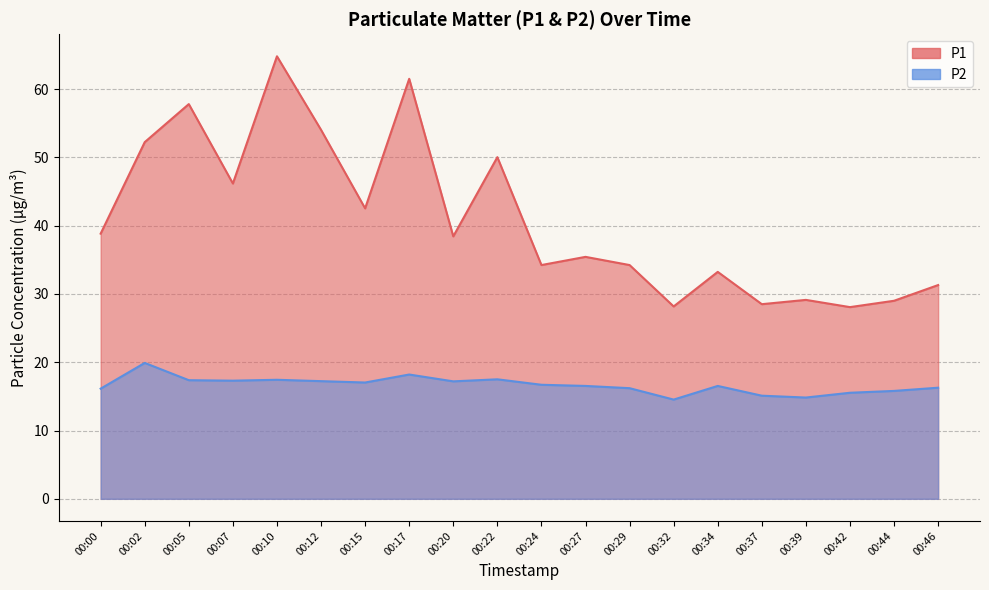

True or false: P1 and P2 cross at least once.

False